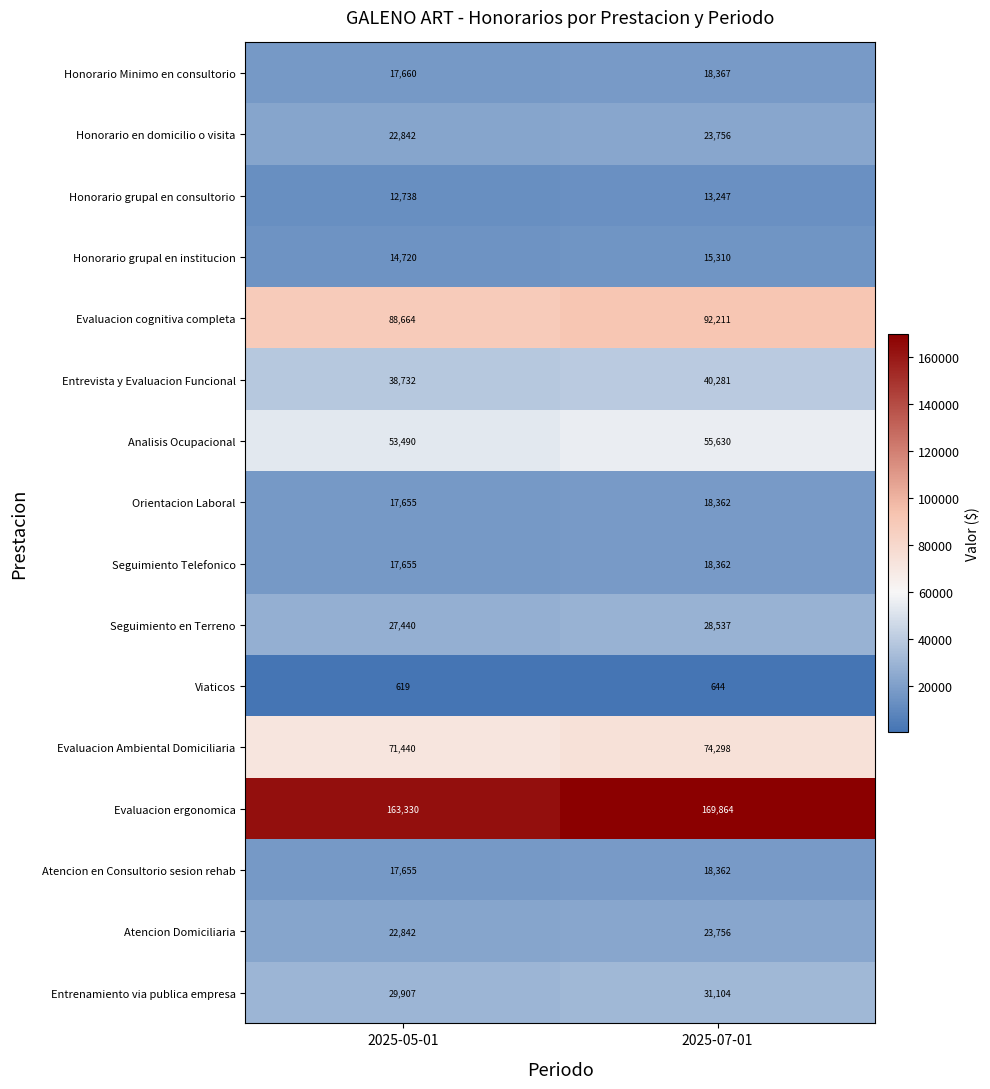

Is it true that Seguimiento Telefonico equals 24541 at 2025-05-01?

False